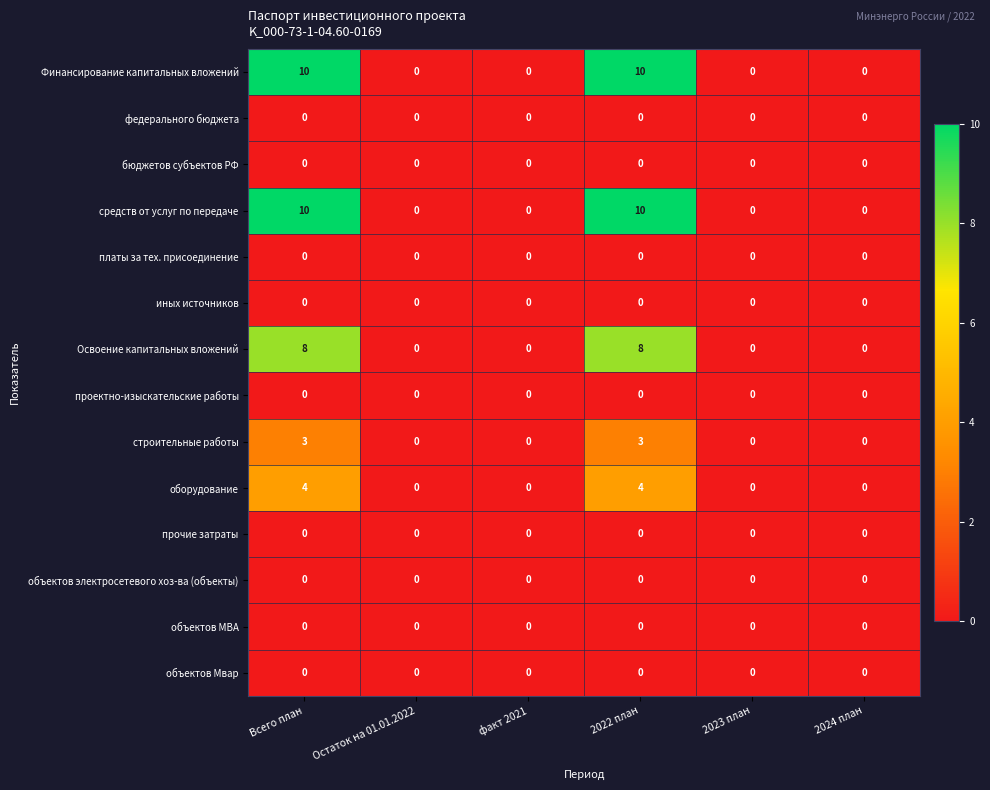

Is it true that объектов Мвар equals 0 at 2024 план?

True